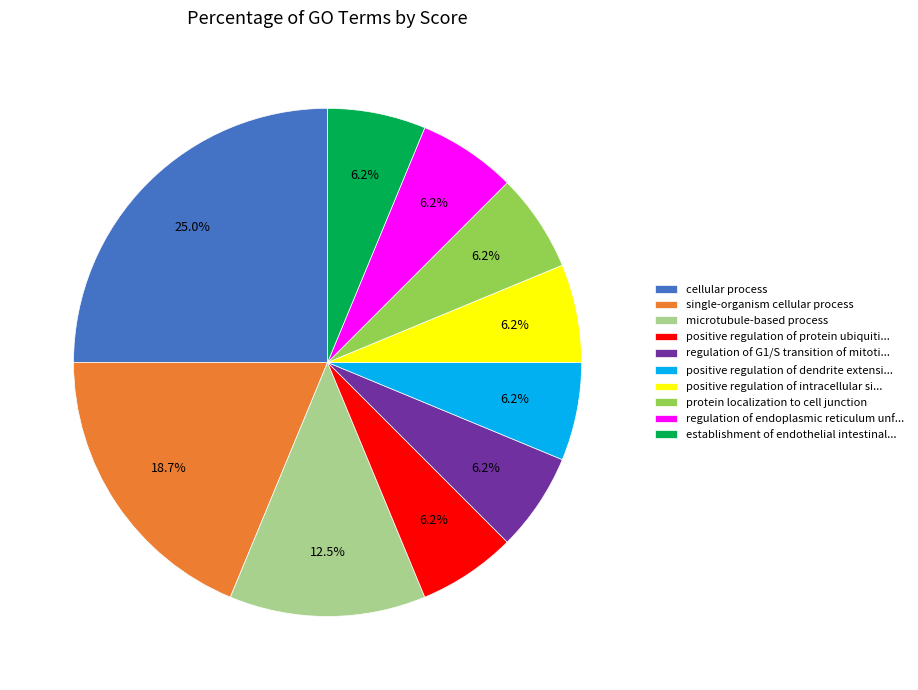

How many segments does this pie chart have?

10